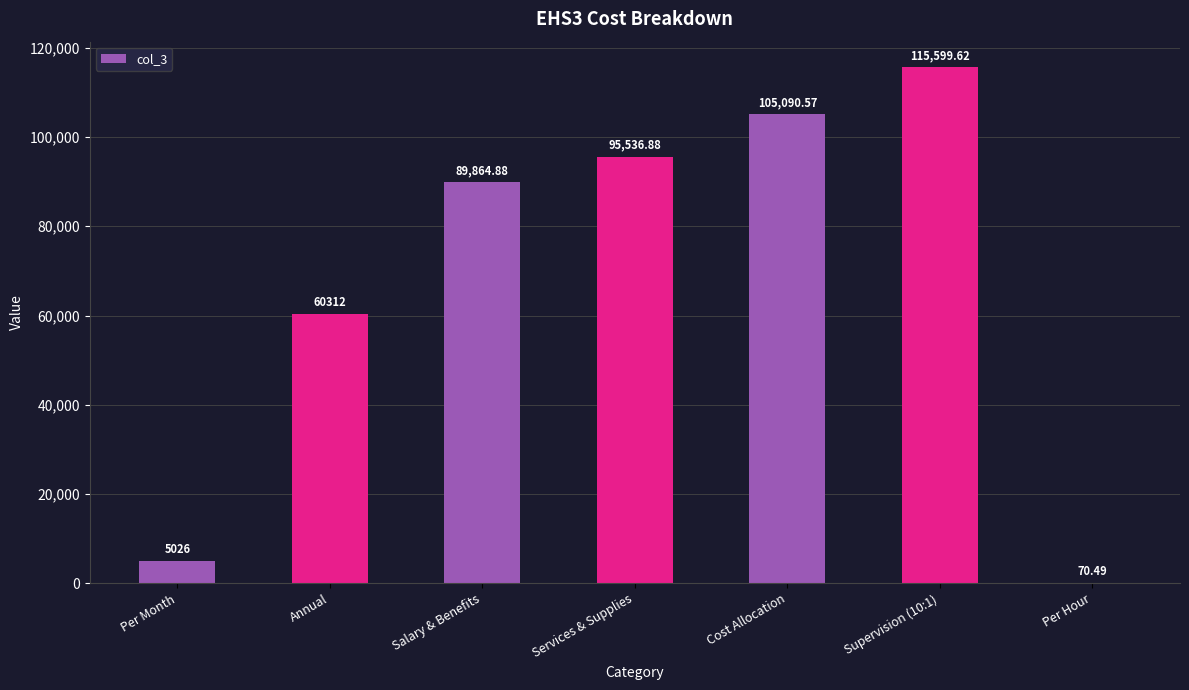

Read the value at Cost Allocation.

105090.6